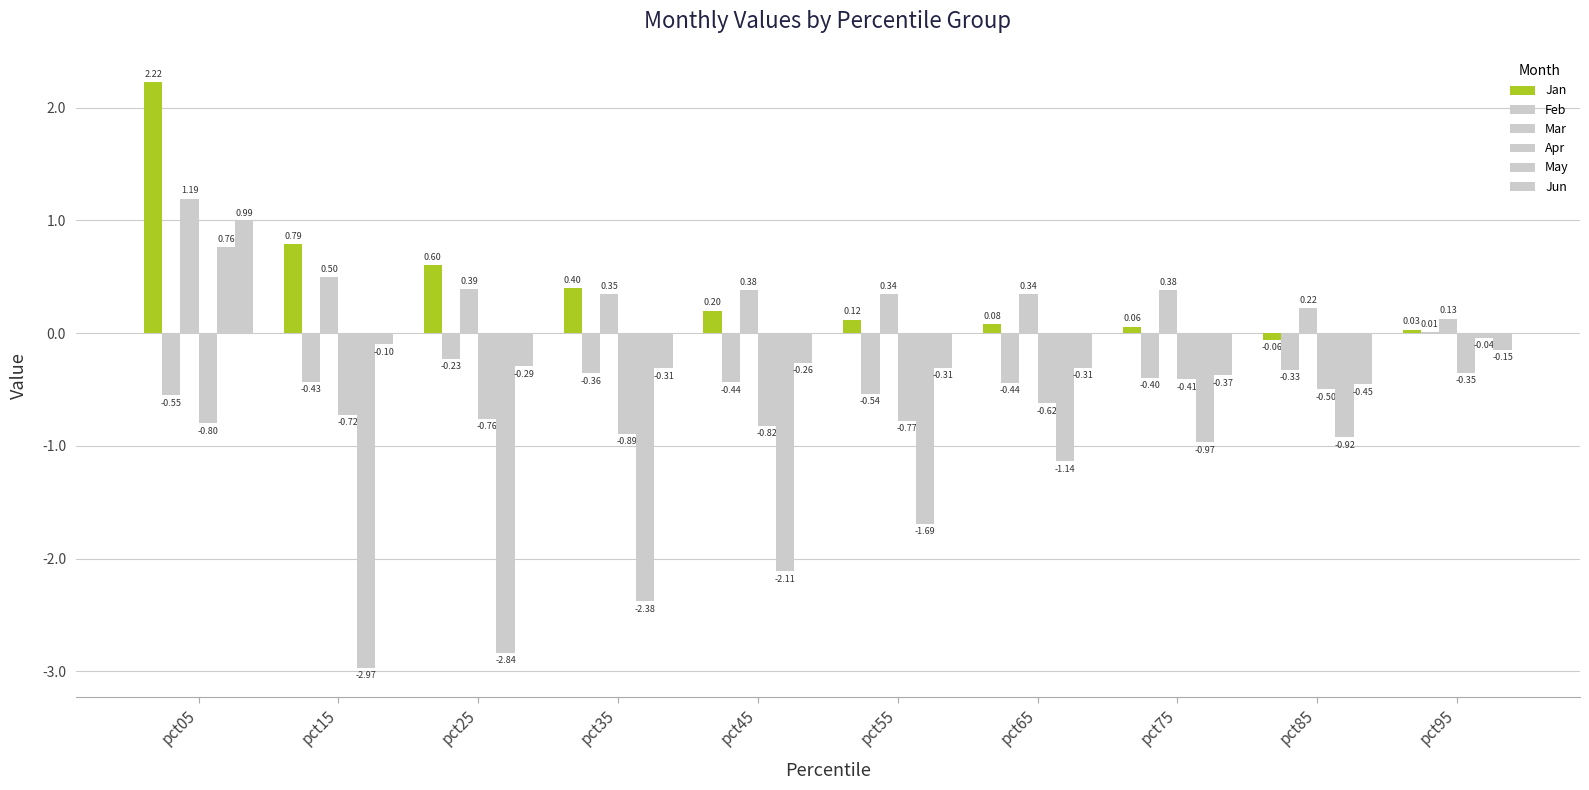

Does the chart contain stacked bars?

No